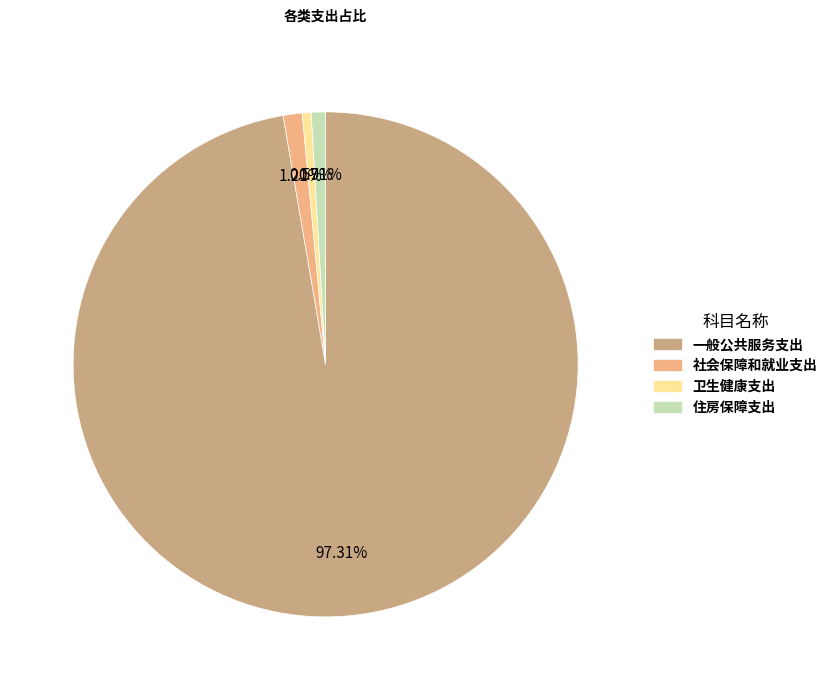

Is 住房保障支出 the majority of the pie?

No